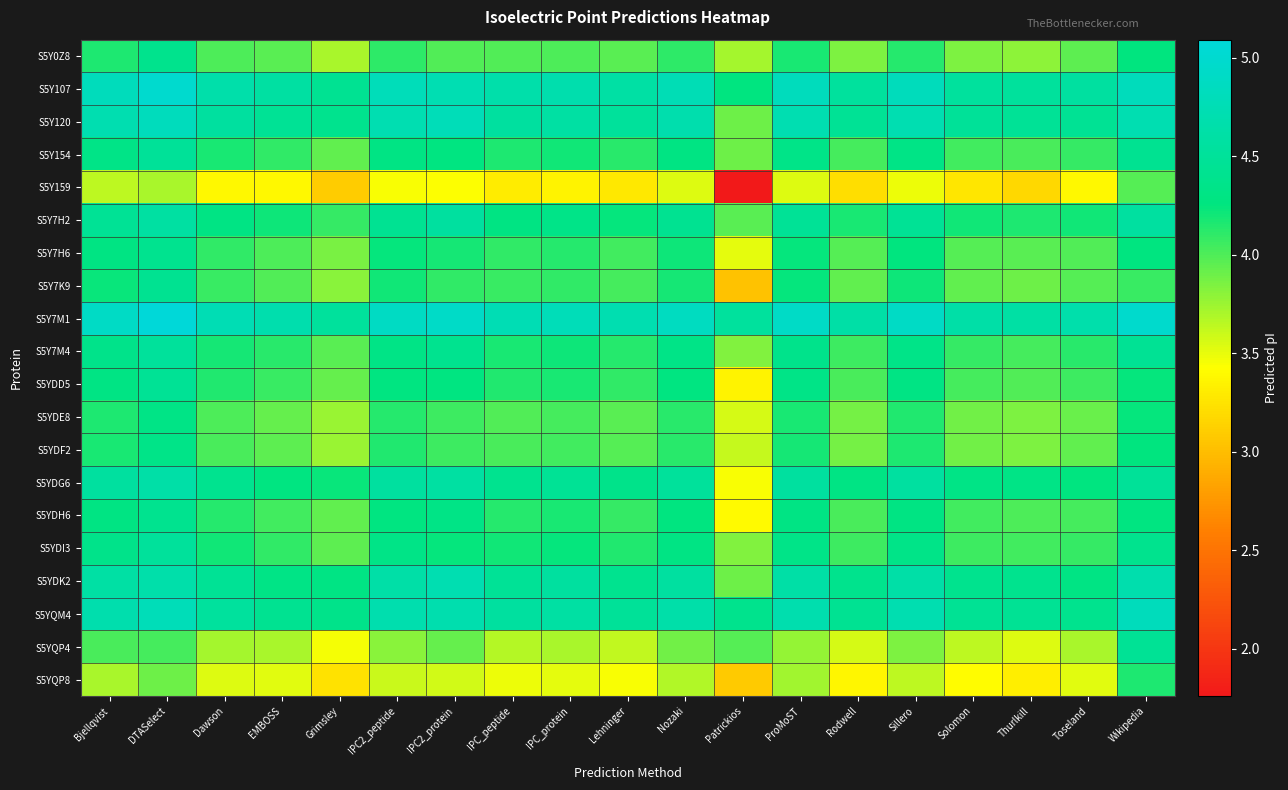

Reading right to left, list all the values displayed in this chart.

S5Y0Z8: Wikipedia=4.3	Toseland=3.9	Thurlkill=3.8	Solomon=3.8	Sillero=4.1	Rodwell=3.8	ProMoST=4.2	Patrickios=3.7	Nozaki=4.1	Lehninger=4.0	IPC_protein=4.0	IPC_peptide=4.0	IPC2_protein=4.0	IPC2_peptide=4.1	Grimsley=3.7	EMBOSS=4.0	Dawson=4.0	DTASelect=4.4	Bjellqvist=4.2
S5Y107: Wikipedia=4.8	Toseland=4.6	Thurlkill=4.5	Solomon=4.5	Sillero=4.8	Rodwell=4.5	ProMoST=4.8	Patrickios=4.3	Nozaki=4.8	Lehninger=4.6	IPC_protein=4.7	IPC_peptide=4.7	IPC2_protein=4.7	IPC2_peptide=4.8	Grimsley=4.4	EMBOSS=4.6	Dawson=4.7	DTASelect=5.0	Bjellqvist=4.8
S5Y120: Wikipedia=4.7	Toseland=4.4	Thurlkill=4.5	Solomon=4.5	Sillero=4.7	Rodwell=4.5	ProMoST=4.7	Patrickios=3.9	Nozaki=4.7	Lehninger=4.5	IPC_protein=4.6	IPC_peptide=4.6	IPC2_protein=4.8	IPC2_peptide=4.7	Grimsley=4.4	EMBOSS=4.5	Dawson=4.6	DTASelect=4.8	Bjellqvist=4.7
S5Y154: Wikipedia=4.4	Toseland=4.1	Thurlkill=4.0	Solomon=4.0	Sillero=4.3	Rodwell=4.0	ProMoST=4.3	Patrickios=3.9	Nozaki=4.3	Lehninger=4.1	IPC_protein=4.2	IPC_peptide=4.2	IPC2_protein=4.3	IPC2_peptide=4.3	Grimsley=3.9	EMBOSS=4.1	Dawson=4.2	DTASelect=4.5	Bjellqvist=4.3
S5Y159: Wikipedia=4.0	Toseland=3.4	Thurlkill=3.2	Solomon=3.3	Sillero=3.5	Rodwell=3.2	ProMoST=3.5	Patrickios=1.8	Nozaki=3.5	Lehninger=3.3	IPC_protein=3.4	IPC_peptide=3.3	IPC2_protein=3.4	IPC2_peptide=3.5	Grimsley=3.1	EMBOSS=3.4	Dawson=3.4	DTASelect=3.7	Bjellqvist=3.6
S5Y7H2: Wikipedia=4.6	Toseland=4.2	Thurlkill=4.2	Solomon=4.2	Sillero=4.5	Rodwell=4.2	ProMoST=4.5	Patrickios=4.0	Nozaki=4.4	Lehninger=4.2	IPC_protein=4.3	IPC_peptide=4.3	IPC2_protein=4.5	IPC2_peptide=4.4	Grimsley=4.1	EMBOSS=4.2	Dawson=4.3	DTASelect=4.6	Bjellqvist=4.5
S5Y7H6: Wikipedia=4.3	Toseland=4.0	Thurlkill=4.0	Solomon=4.0	Sillero=4.3	Rodwell=4.0	ProMoST=4.2	Patrickios=3.5	Nozaki=4.2	Lehninger=4.0	IPC_protein=4.1	IPC_peptide=4.1	IPC2_protein=4.2	IPC2_peptide=4.2	Grimsley=3.9	EMBOSS=4.0	Dawson=4.1	DTASelect=4.4	Bjellqvist=4.3
S5Y7K9: Wikipedia=4.1	Toseland=4.0	Thurlkill=3.9	Solomon=3.9	Sillero=4.2	Rodwell=3.9	ProMoST=4.2	Patrickios=3.0	Nozaki=4.2	Lehninger=4.0	IPC_protein=4.1	IPC_peptide=4.1	IPC2_protein=4.1	IPC2_peptide=4.2	Grimsley=3.8	EMBOSS=4.0	Dawson=4.1	DTASelect=4.4	Bjellqvist=4.2
S5Y7M1: Wikipedia=5.0	Toseland=4.7	Thurlkill=4.6	Solomon=4.6	Sillero=4.9	Rodwell=4.6	ProMoST=4.9	Patrickios=4.5	Nozaki=4.9	Lehninger=4.7	IPC_protein=4.8	IPC_peptide=4.7	IPC2_protein=4.9	IPC2_peptide=4.9	Grimsley=4.5	EMBOSS=4.7	Dawson=4.7	DTASelect=5.1	Bjellqvist=4.9
S5Y7M4: Wikipedia=4.4	Toseland=4.1	Thurlkill=4.0	Solomon=4.1	Sillero=4.3	Rodwell=4.1	ProMoST=4.4	Patrickios=3.8	Nozaki=4.3	Lehninger=4.1	IPC_protein=4.2	IPC_peptide=4.2	IPC2_protein=4.4	IPC2_peptide=4.3	Grimsley=4.0	EMBOSS=4.1	Dawson=4.2	DTASelect=4.5	Bjellqvist=4.4
S5YDD5: Wikipedia=4.2	Toseland=4.1	Thurlkill=4.0	Solomon=4.0	Sillero=4.3	Rodwell=4.0	ProMoST=4.3	Patrickios=3.4	Nozaki=4.3	Lehninger=4.1	IPC_protein=4.2	IPC_peptide=4.2	IPC2_protein=4.3	IPC2_peptide=4.3	Grimsley=3.9	EMBOSS=4.1	Dawson=4.2	DTASelect=4.5	Bjellqvist=4.3
S5YDE8: Wikipedia=4.2	Toseland=3.9	Thurlkill=3.8	Solomon=3.9	Sillero=4.2	Rodwell=3.9	ProMoST=4.2	Patrickios=3.6	Nozaki=4.1	Lehninger=4.0	IPC_protein=4.0	IPC_peptide=4.0	IPC2_protein=4.1	IPC2_peptide=4.1	Grimsley=3.8	EMBOSS=3.9	Dawson=4.0	DTASelect=4.3	Bjellqvist=4.2
S5YDF2: Wikipedia=4.2	Toseland=3.9	Thurlkill=3.8	Solomon=3.9	Sillero=4.2	Rodwell=3.9	ProMoST=4.2	Patrickios=3.6	Nozaki=4.1	Lehninger=4.0	IPC_protein=4.0	IPC_peptide=4.0	IPC2_protein=4.1	IPC2_peptide=4.2	Grimsley=3.8	EMBOSS=3.9	Dawson=4.0	DTASelect=4.3	Bjellqvist=4.2
S5YDG6: Wikipedia=4.5	Toseland=4.3	Thurlkill=4.3	Solomon=4.3	Sillero=4.6	Rodwell=4.3	ProMoST=4.6	Patrickios=3.5	Nozaki=4.5	Lehninger=4.4	IPC_protein=4.5	IPC_peptide=4.4	IPC2_protein=4.6	IPC2_peptide=4.6	Grimsley=4.2	EMBOSS=4.3	Dawson=4.4	DTASelect=4.6	Bjellqvist=4.5
S5YDH6: Wikipedia=4.3	Toseland=4.0	Thurlkill=4.0	Solomon=4.0	Sillero=4.3	Rodwell=4.0	ProMoST=4.3	Patrickios=3.4	Nozaki=4.3	Lehninger=4.1	IPC_protein=4.2	IPC_peptide=4.1	IPC2_protein=4.3	IPC2_peptide=4.3	Grimsley=3.9	EMBOSS=4.0	Dawson=4.1	DTASelect=4.4	Bjellqvist=4.3
S5YDI3: Wikipedia=4.4	Toseland=4.1	Thurlkill=4.0	Solomon=4.1	Sillero=4.3	Rodwell=4.1	ProMoST=4.3	Patrickios=3.8	Nozaki=4.3	Lehninger=4.2	IPC_protein=4.2	IPC_peptide=4.2	IPC2_protein=4.2	IPC2_peptide=4.3	Grimsley=3.9	EMBOSS=4.1	Dawson=4.2	DTASelect=4.5	Bjellqvist=4.4
S5YDK2: Wikipedia=4.7	Toseland=4.3	Thurlkill=4.4	Solomon=4.4	Sillero=4.6	Rodwell=4.4	ProMoST=4.6	Patrickios=3.9	Nozaki=4.6	Lehninger=4.4	IPC_protein=4.5	IPC_peptide=4.5	IPC2_protein=4.7	IPC2_peptide=4.6	Grimsley=4.3	EMBOSS=4.3	Dawson=4.5	DTASelect=4.7	Bjellqvist=4.6
S5YQM4: Wikipedia=4.8	Toseland=4.4	Thurlkill=4.4	Solomon=4.4	Sillero=4.7	Rodwell=4.4	ProMoST=4.7	Patrickios=4.4	Nozaki=4.6	Lehninger=4.5	IPC_protein=4.6	IPC_peptide=4.5	IPC2_protein=4.7	IPC2_peptide=4.7	Grimsley=4.4	EMBOSS=4.4	Dawson=4.5	DTASelect=4.8	Bjellqvist=4.7
S5YQP4: Wikipedia=4.5	Toseland=3.7	Thurlkill=3.5	Solomon=3.6	Sillero=3.8	Rodwell=3.6	ProMoST=3.8	Patrickios=4.0	Nozaki=3.9	Lehninger=3.6	IPC_protein=3.7	IPC_peptide=3.7	IPC2_protein=3.9	IPC2_peptide=3.8	Grimsley=3.5	EMBOSS=3.7	Dawson=3.7	DTASelect=4.0	Bjellqvist=4.0
S5YQP8: Wikipedia=4.2	Toseland=3.5	Thurlkill=3.3	Solomon=3.4	Sillero=3.6	Rodwell=3.4	ProMoST=3.7	Patrickios=3.1	Nozaki=3.7	Lehninger=3.5	IPC_protein=3.5	IPC_peptide=3.5	IPC2_protein=3.6	IPC2_peptide=3.6	Grimsley=3.2	EMBOSS=3.5	Dawson=3.5	DTASelect=3.9	Bjellqvist=3.7